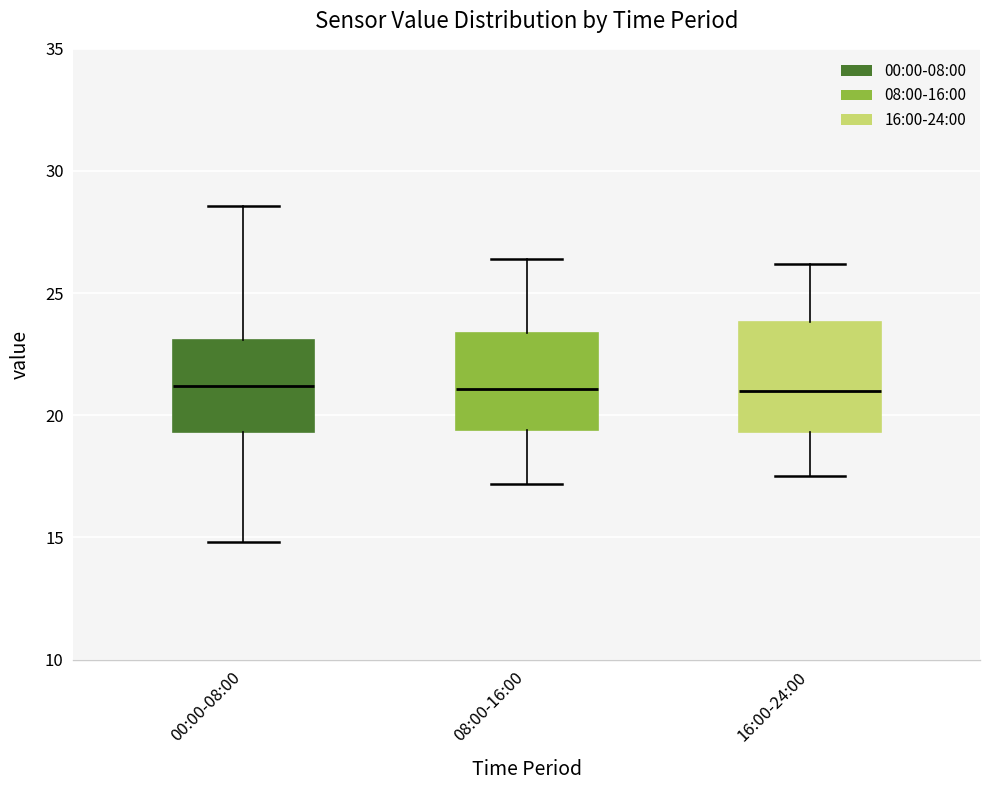

Reading left to right, transcribe this box plot: for each box, give where its median line is, the range the box spans, and where its two whiskers end, as read against the y-axis. The values are not printed on the chart, so give them approximately, as read against the axis.

00:00-08:00: median 21.0, box 19.5 to 23.0, whiskers 15.0 to 28.5
08:00-16:00: median 21.0, box 19.5 to 23.5, whiskers 17.0 to 26.5
16:00-24:00: median 21.0, box 19.5 to 24.0, whiskers 17.5 to 26.0